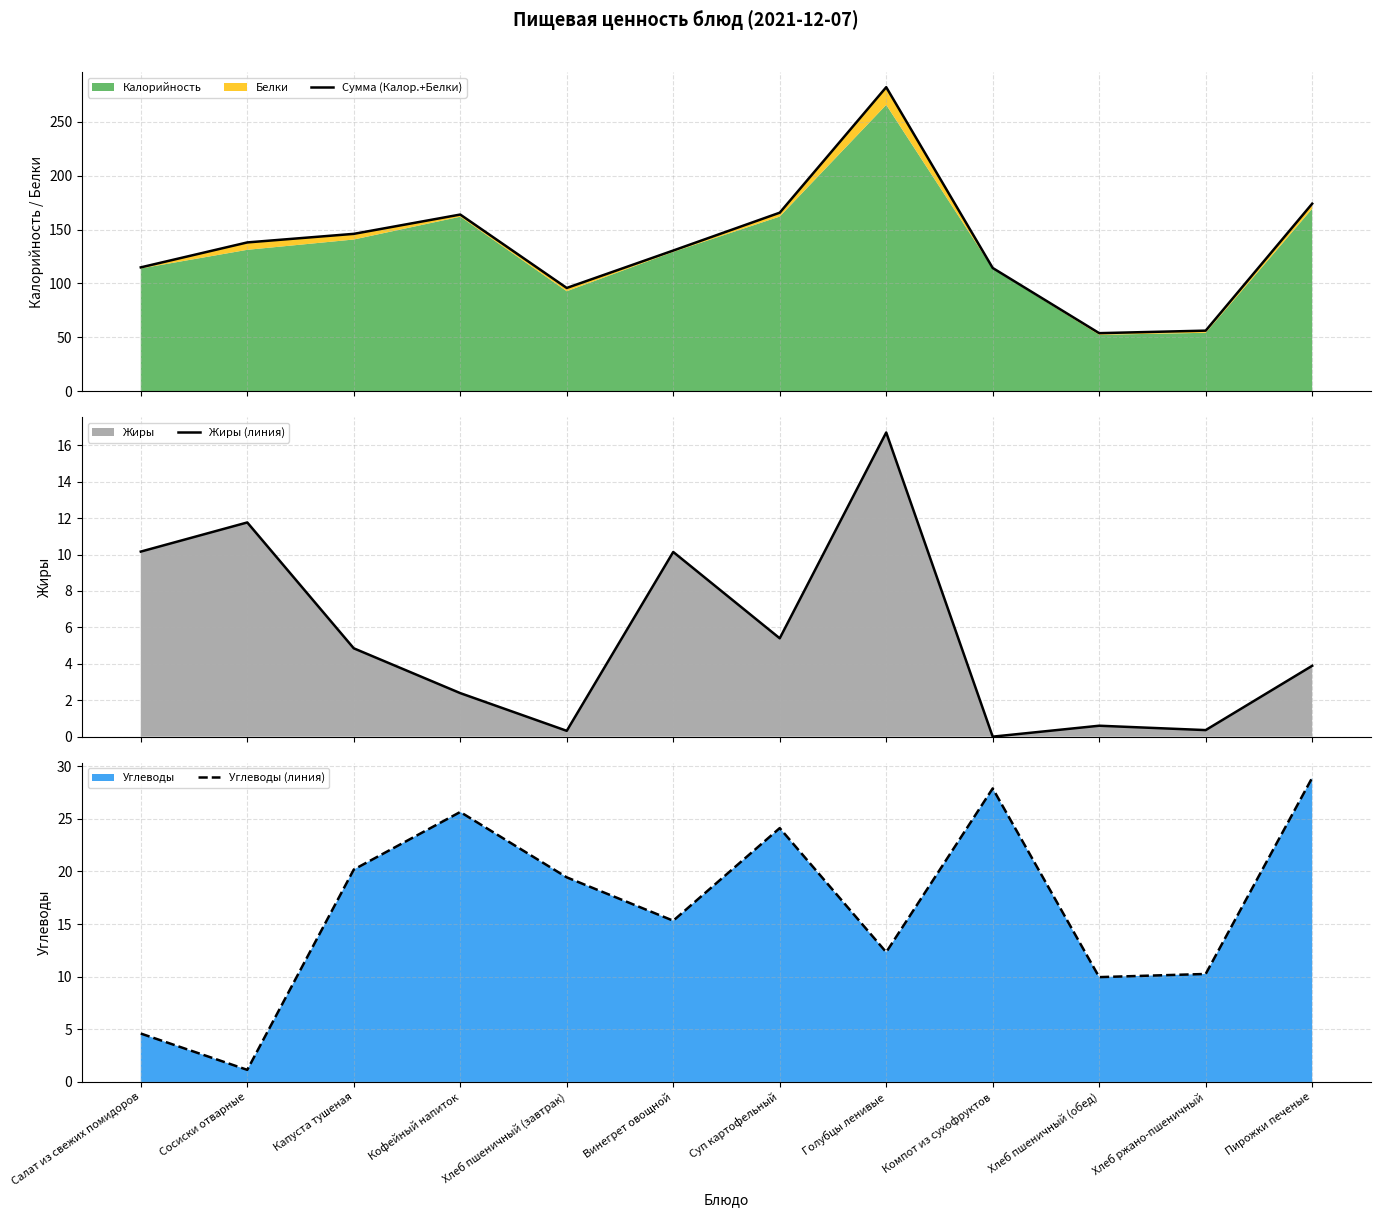

Where does the Сумма (Калор.+Белки) series first go above 138?

Сосиски отварные